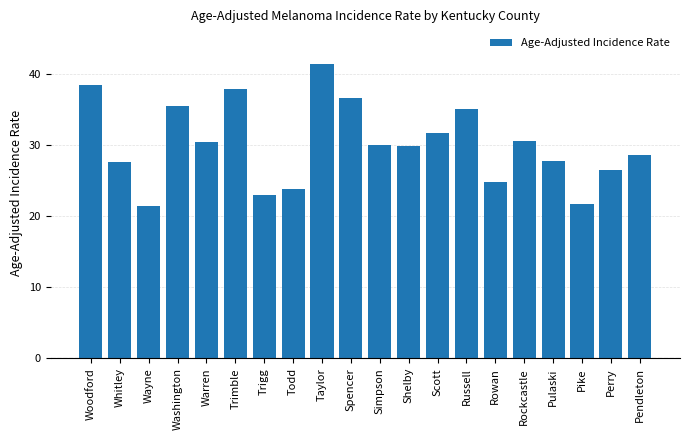

What is the greatest value displayed?

41.5